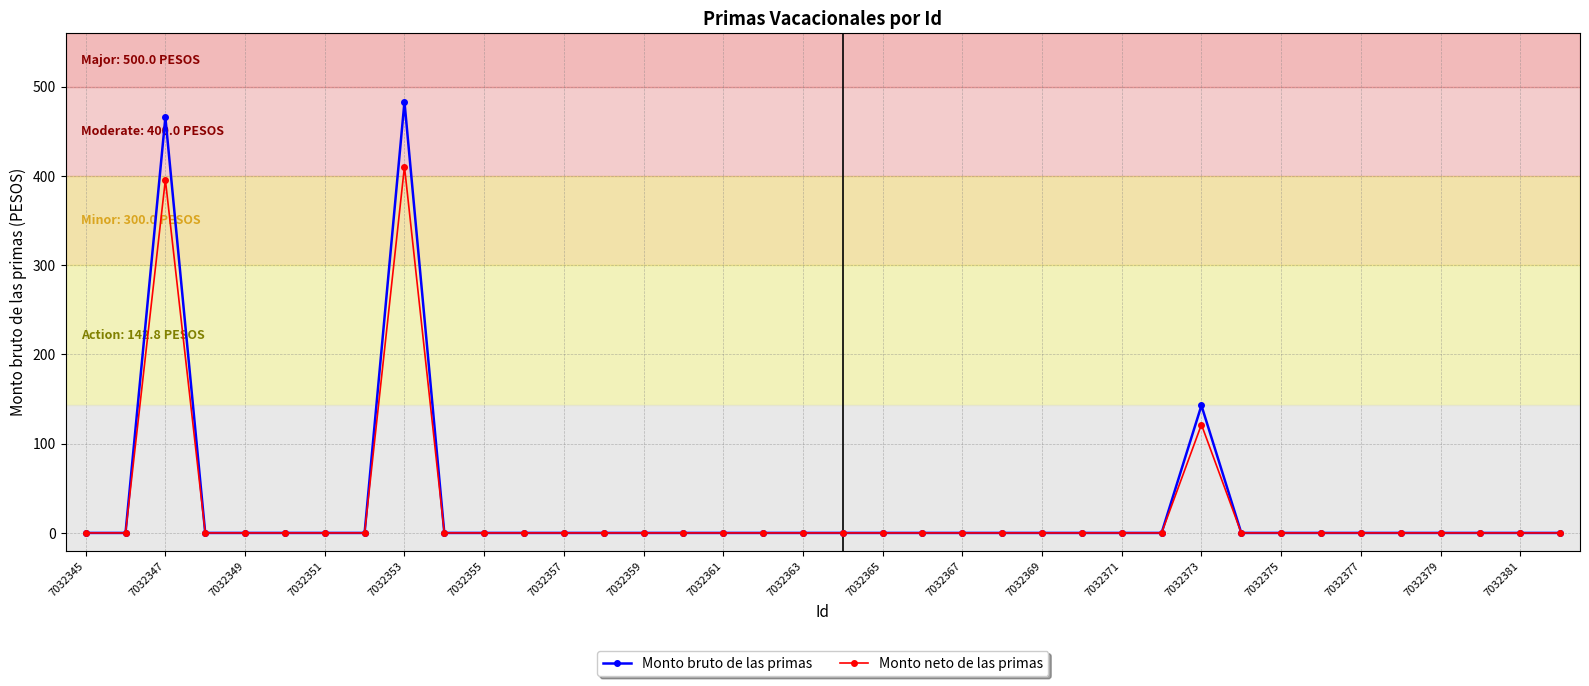

True or false: Monto bruto de las primas has more than 1 interior local peaks.

True